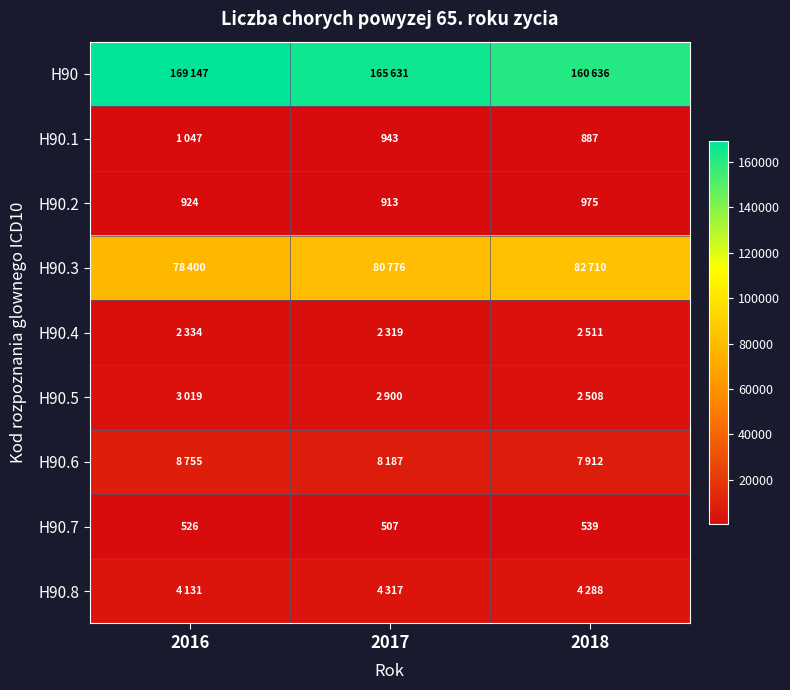

Which has a higher value, 2017 or 2018?

2017